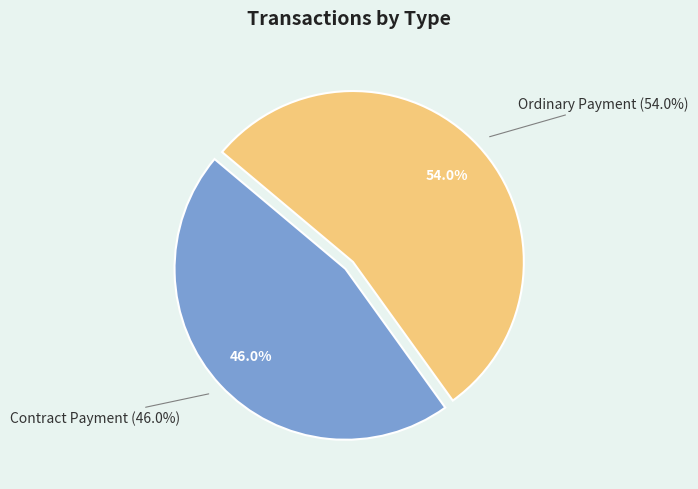

Is there any slice that represents more than half of the pie?

Yes